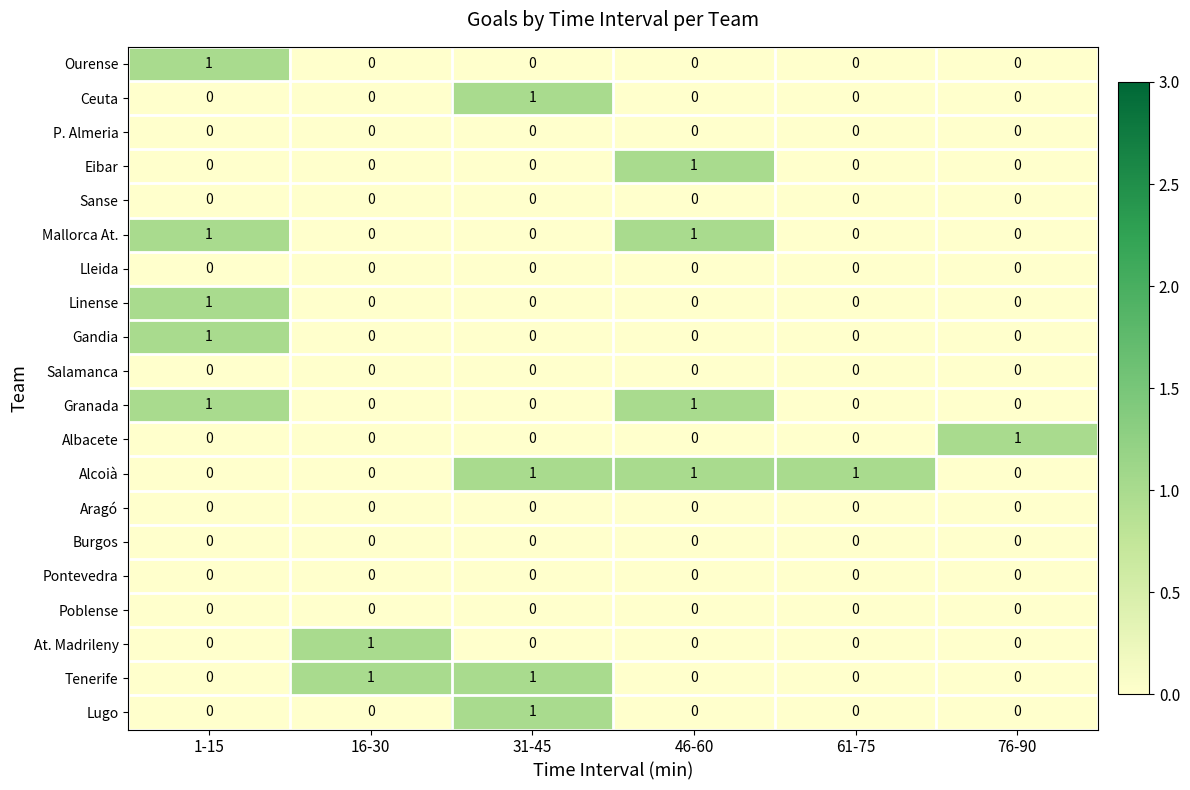

The value of Alcoià at 46-60 is 2. True or false?

False